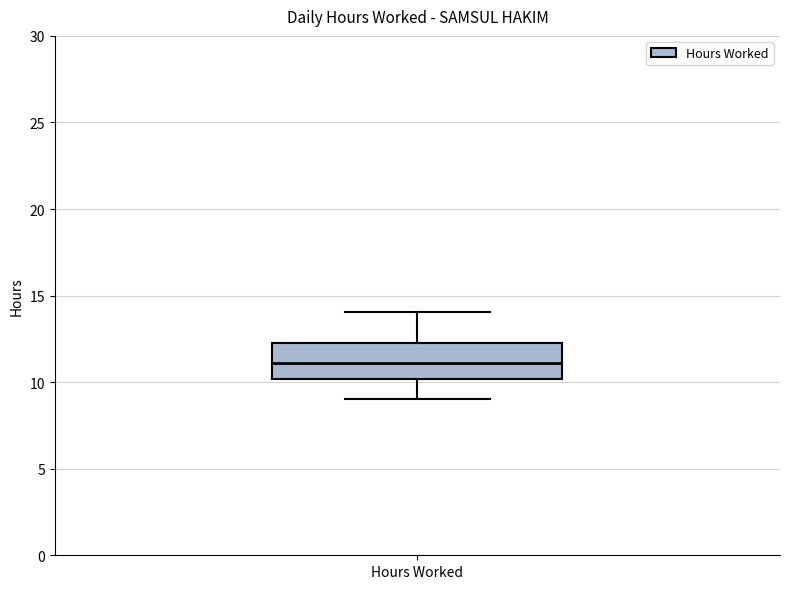

Read this box plot against the y-axis: the position of the median line, the range covered by the box, and the ends of both whiskers. The values are not printed on the chart, so give them approximately, as read against the axis.

median 11, box 10 to 12, whiskers 9 to 14